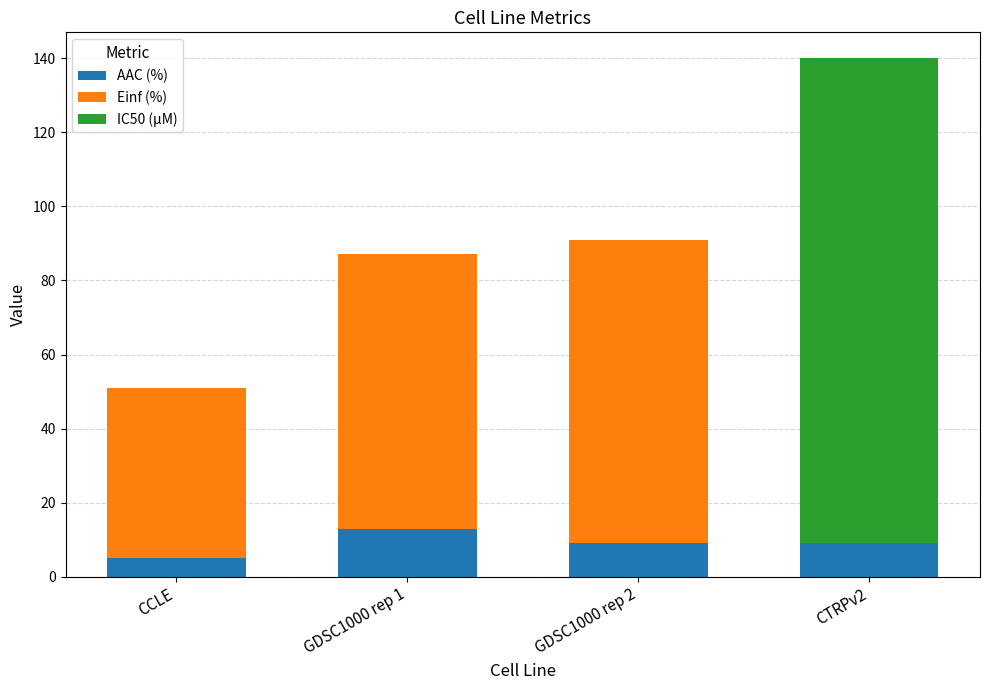

What is the highest value of the AAC (%) series?

12.9